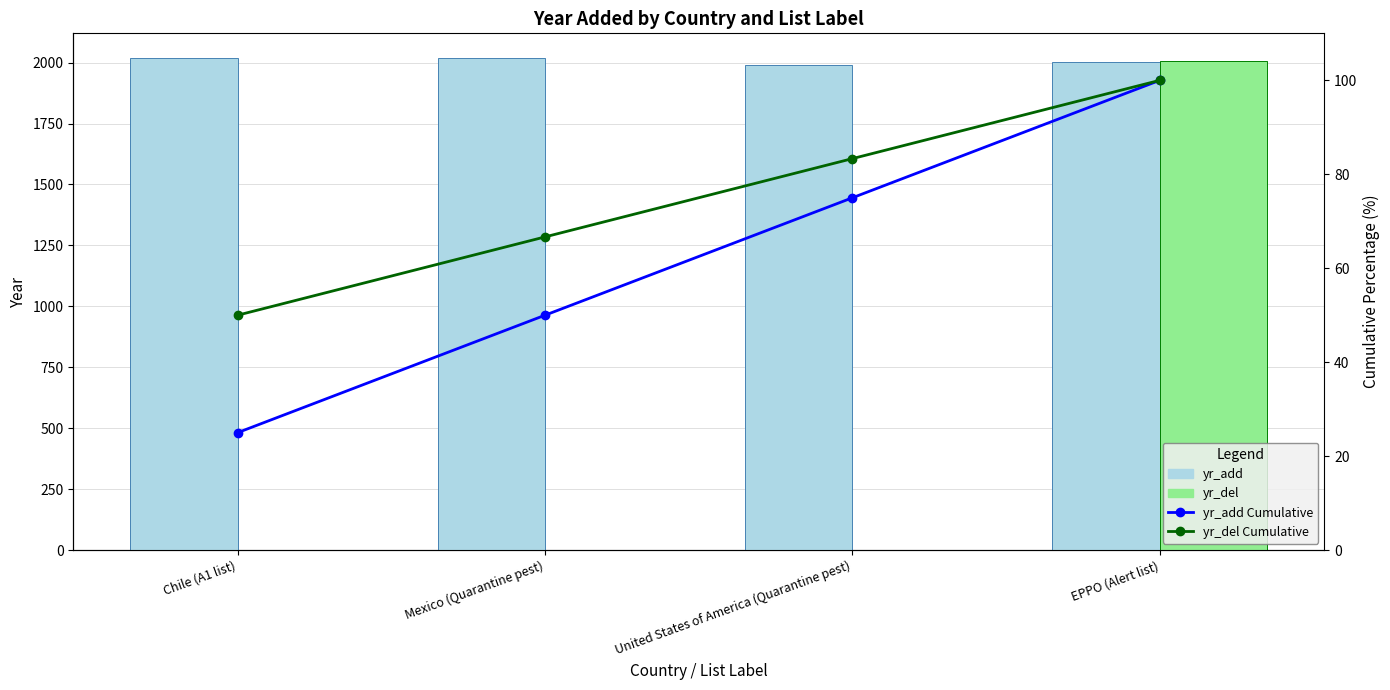

At which label is yr_del closest to 1003?

Chile (A1 list)